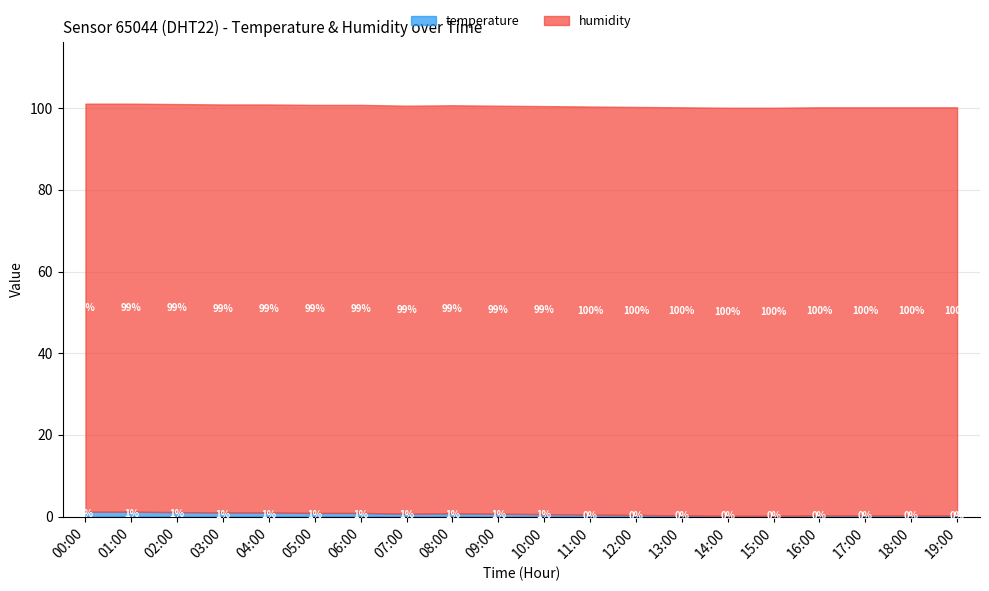

What is the total value across all series at 16:00?

100.2